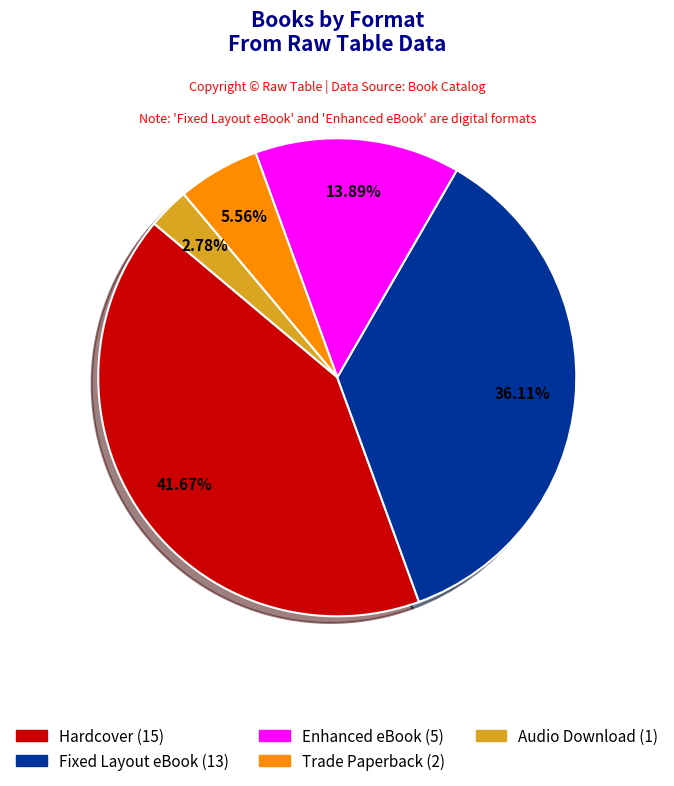

To the nearest percent, what is the combined percentage of Audio Download and Fixed Layout eBook?

39%